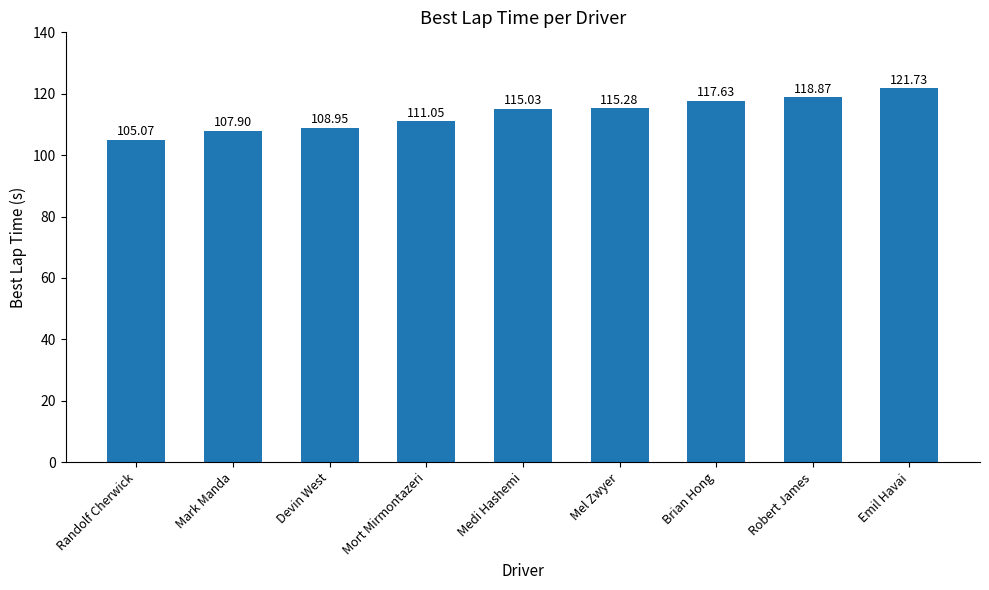

True or false: the data shows 109.0 at Devin West.

True